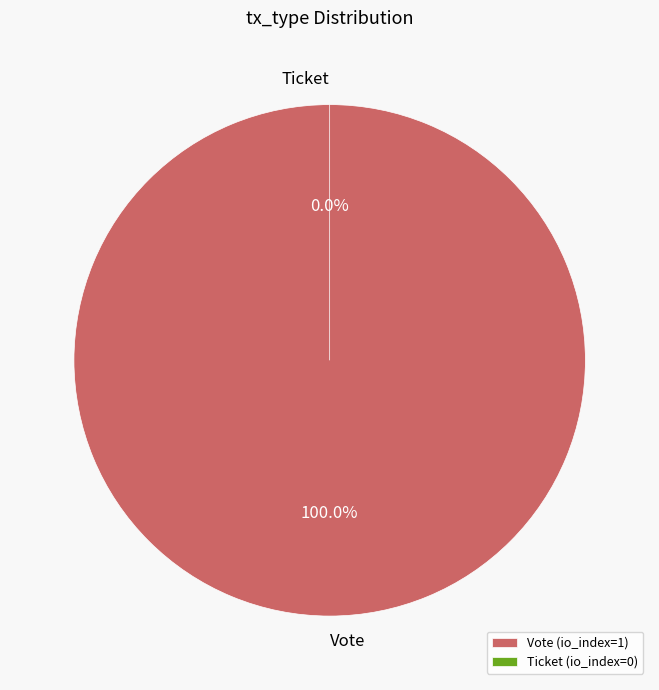

Count the number of slices in the pie.

2